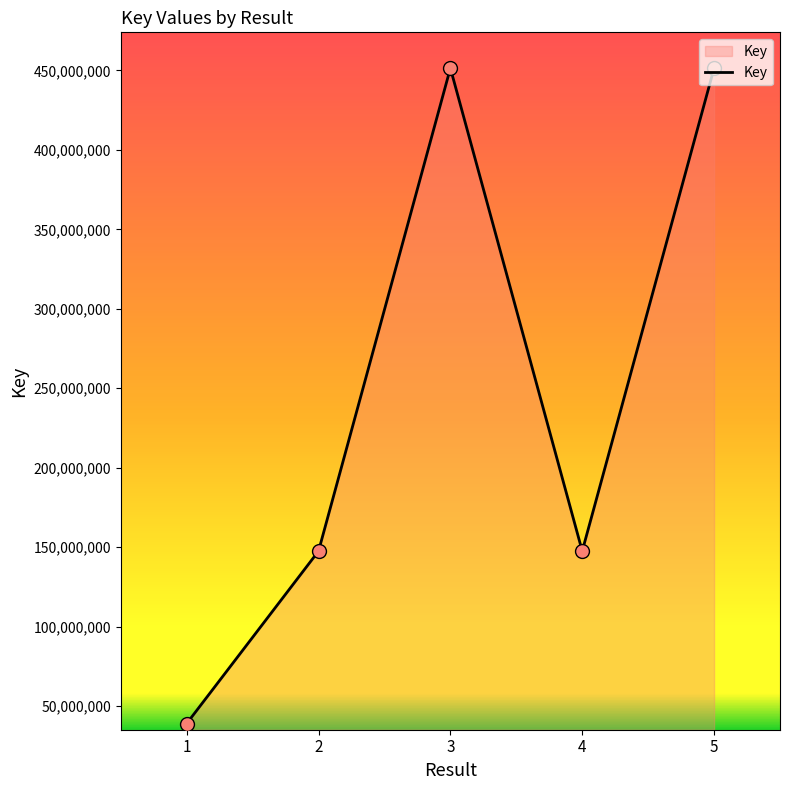

What is the change in value from 4 to 5?

+303922426